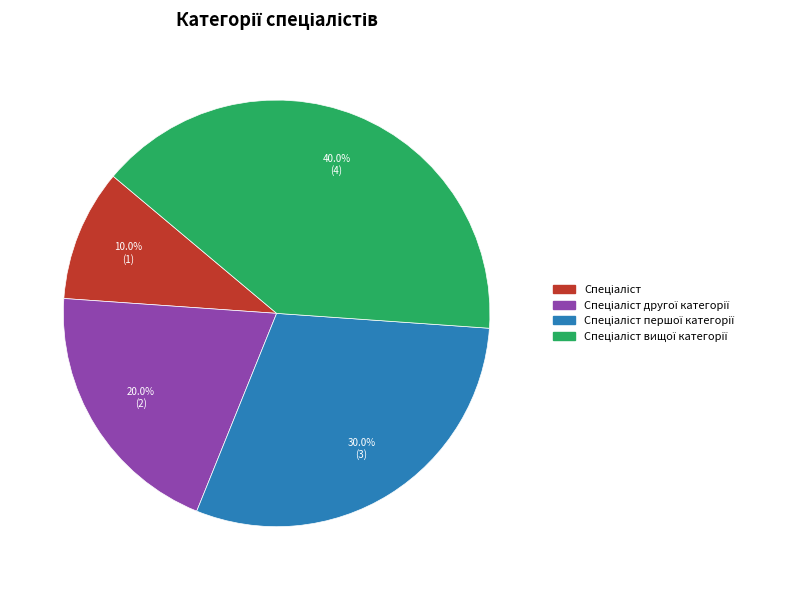

Is there any slice that represents more than half of the pie?

No